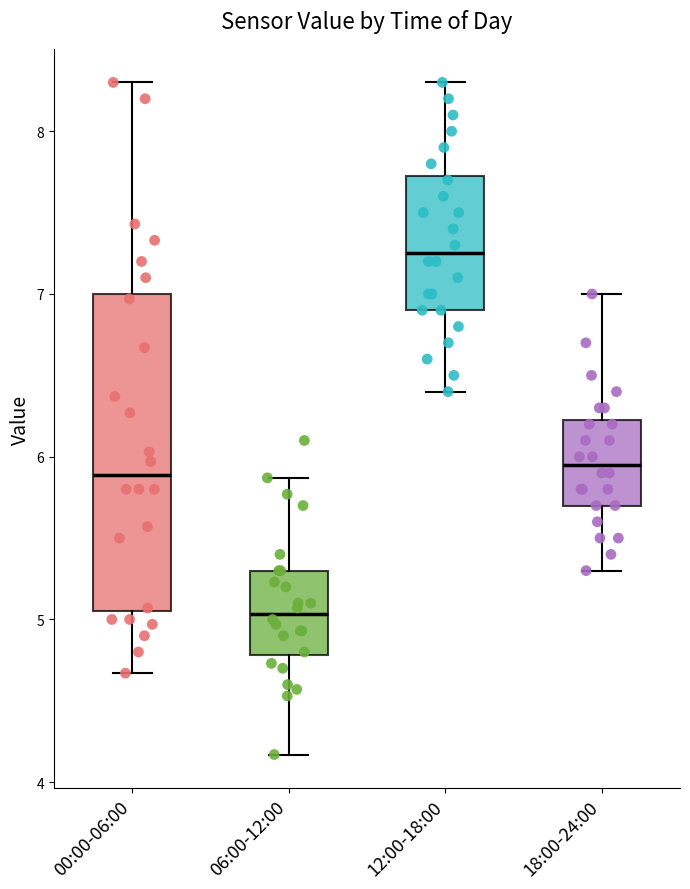

Reading left to right, transcribe this box plot: for each box, give where its median line is, the range the box spans, and where its two whiskers end, as read against the y-axis. The values are not printed on the chart, so give them approximately, as read against the axis.

00:00-06:00: median 5.9, box 5.1 to 7.0, whiskers 4.7 to 8.3
06:00-12:00: median 5.0, box 4.8 to 5.3, whiskers 4.2 to 5.9
12:00-18:00: median 7.3, box 6.9 to 7.7, whiskers 6.4 to 8.3
18:00-24:00: median 6.0, box 5.7 to 6.2, whiskers 5.3 to 7.0